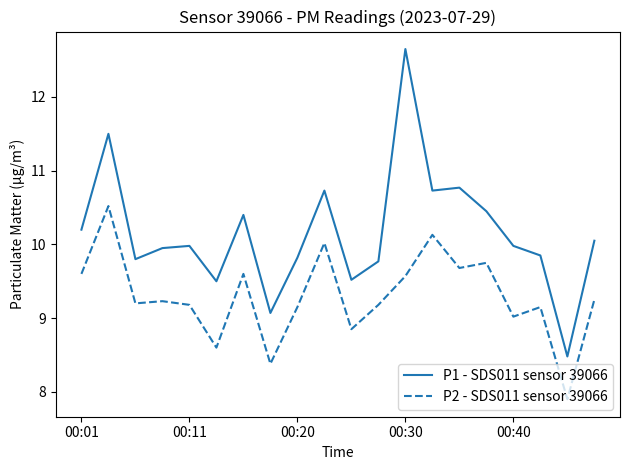

What is the maximum value for P1 - SDS011 sensor 39066?

12.7